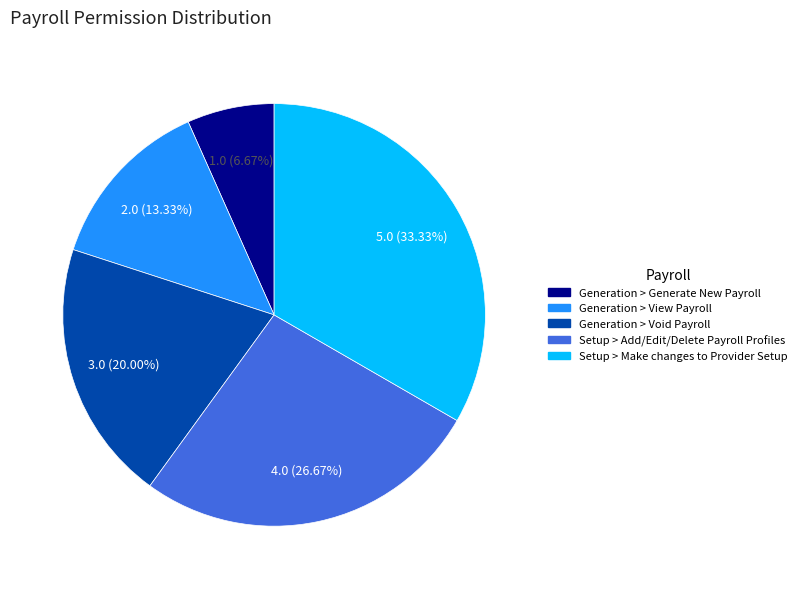

To the nearest percent, what is the difference between the largest and smallest slice percentages?

27%